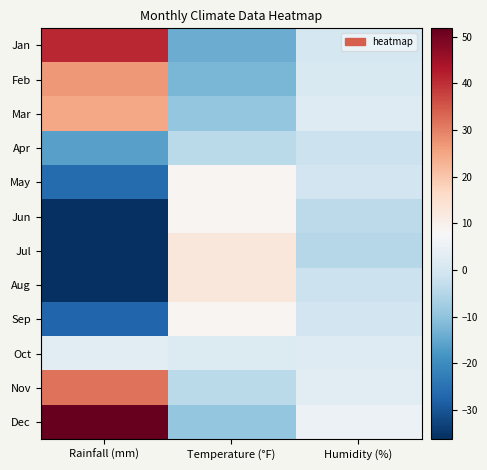

What is the greatest value displayed?

51.8